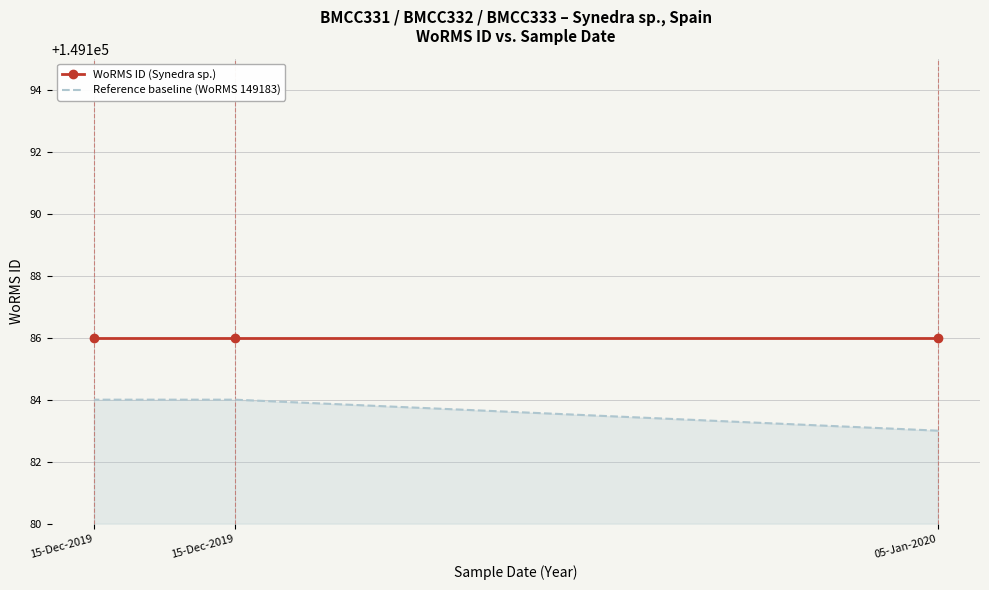

How many categories are shown in the chart?

3